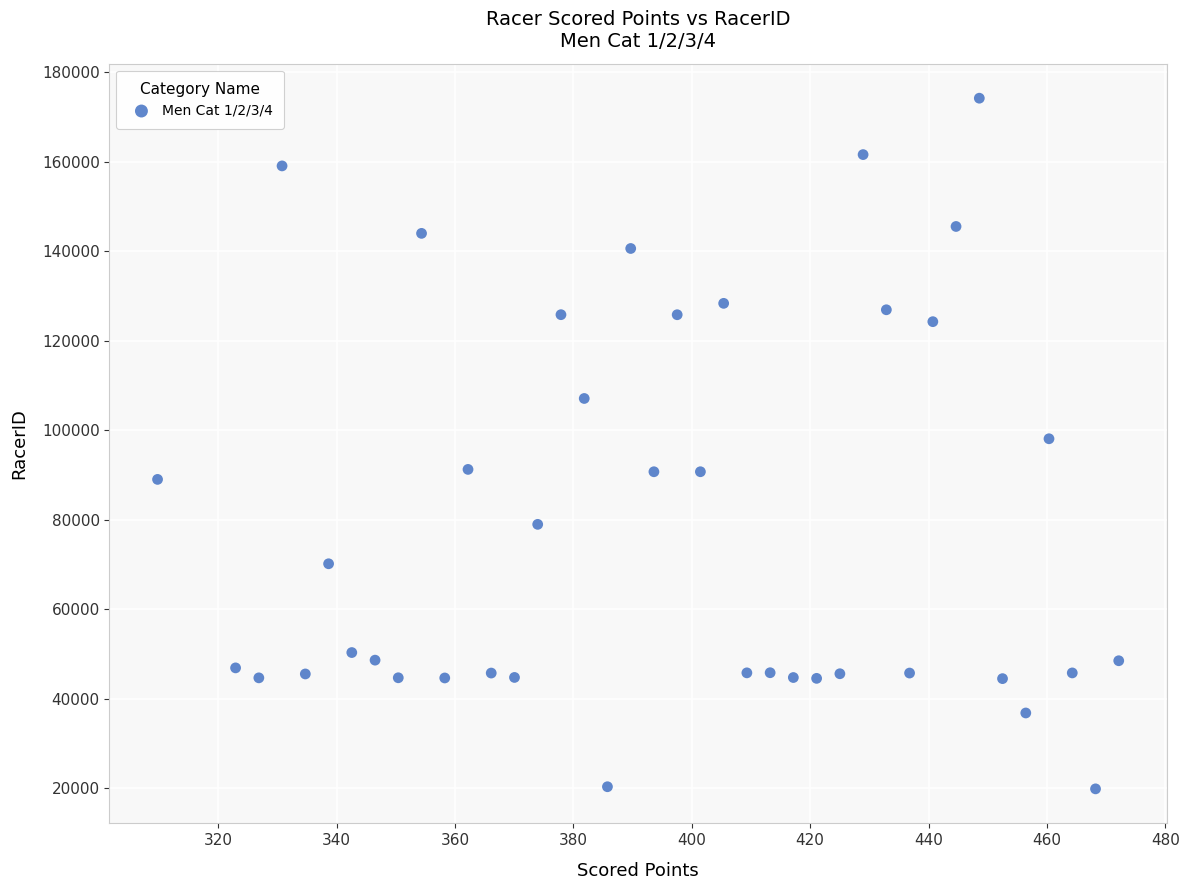

What is the range of Y values (max minus min)?

154377